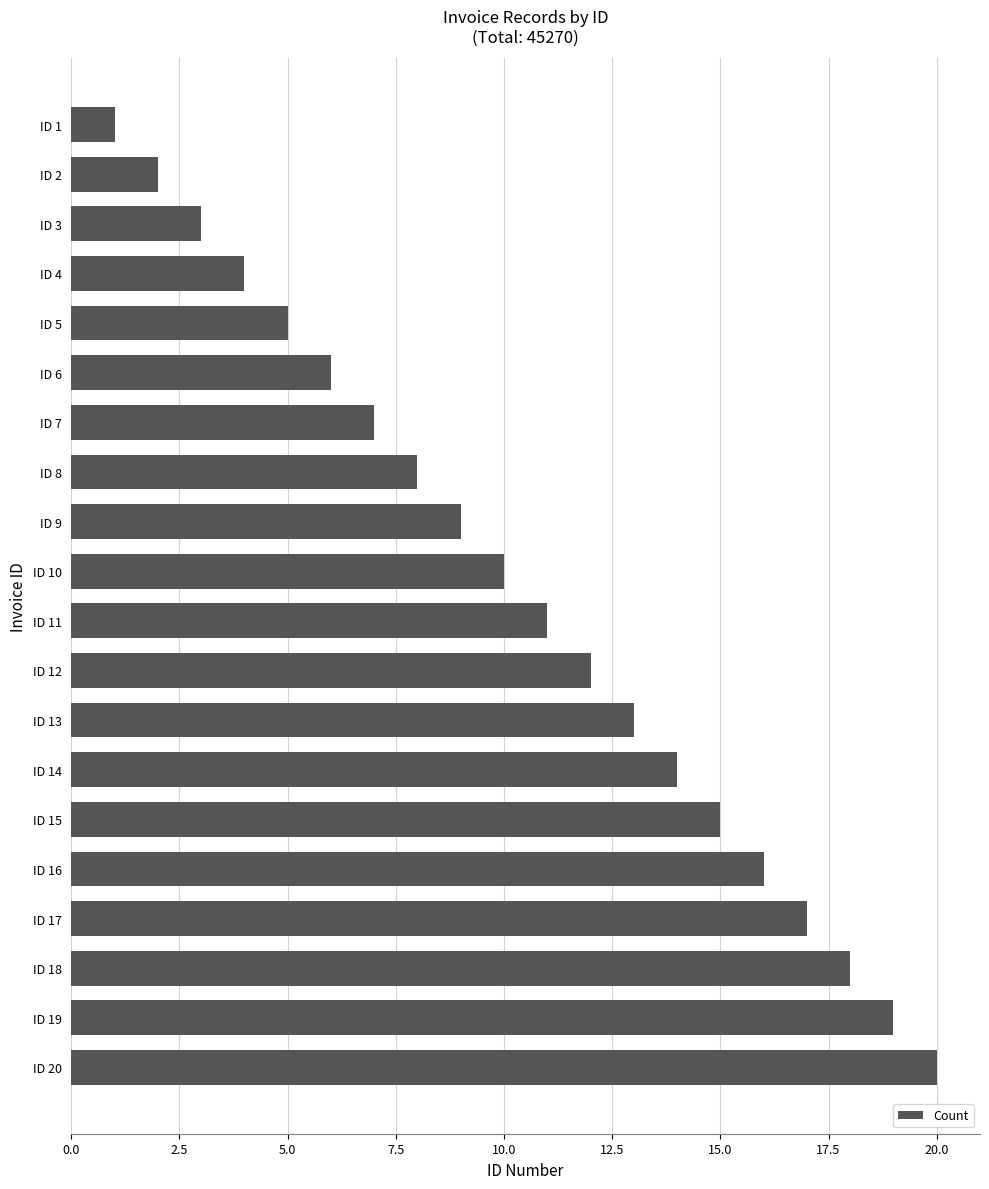

What is the greatest value displayed?

20